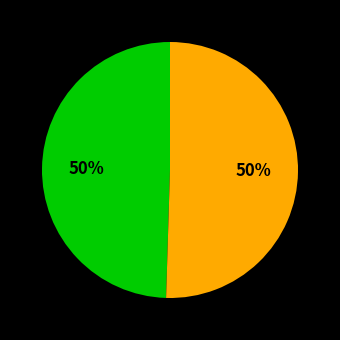

To the nearest percent, what is the average slice percentage?

50%